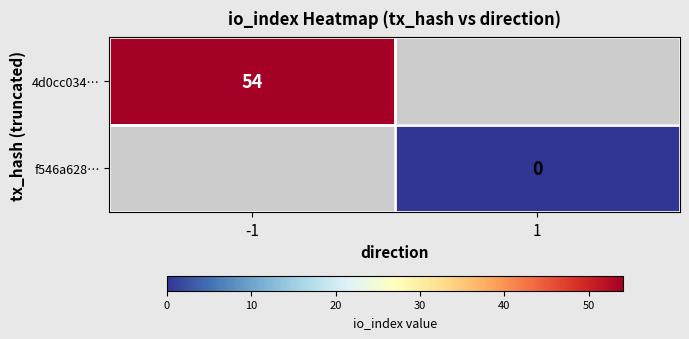

Is it true that 4d0cc034… equals 27 at -1?

False